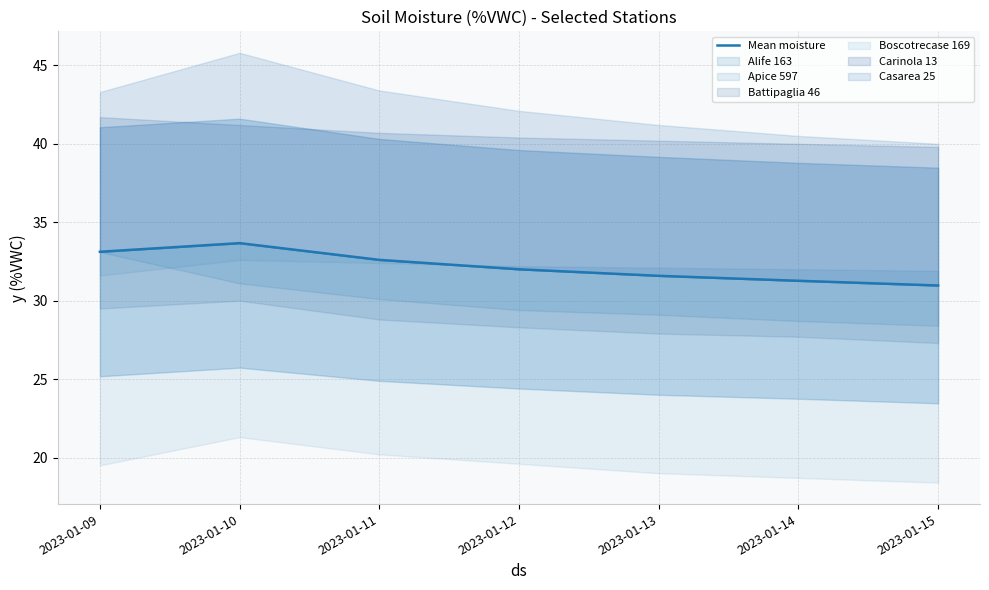

What is the maximum value shown in the chart?

33.7